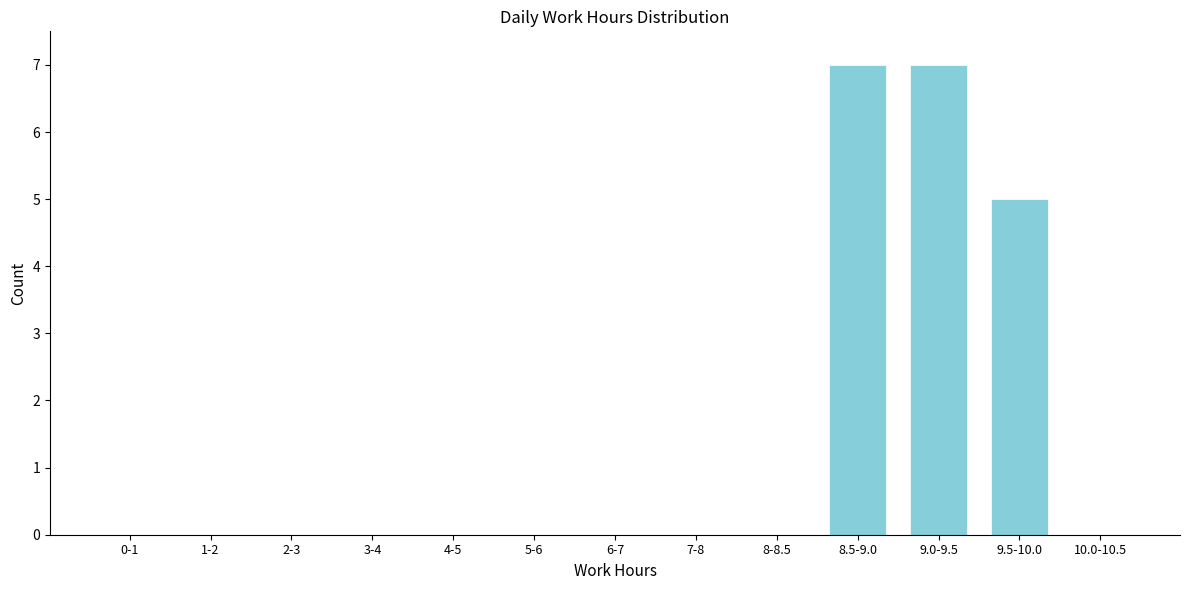

Reading left to right, what are all the values shown in this chart?

0-1=0	1-2=0	2-3=0	3-4=0	4-5=0	5-6=0	6-7=0	7-8=0	8-8.5=0	8.5-9.0=7	9.0-9.5=7	9.5-10.0=5	10.0-10.5=0